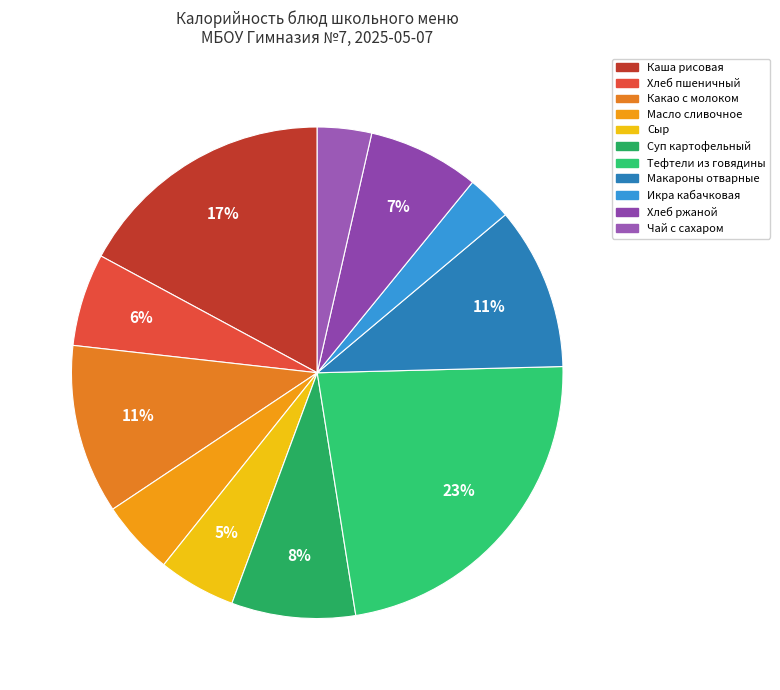

Between Каша рисовая and Хлеб ржаной, which is larger?

Каша рисовая